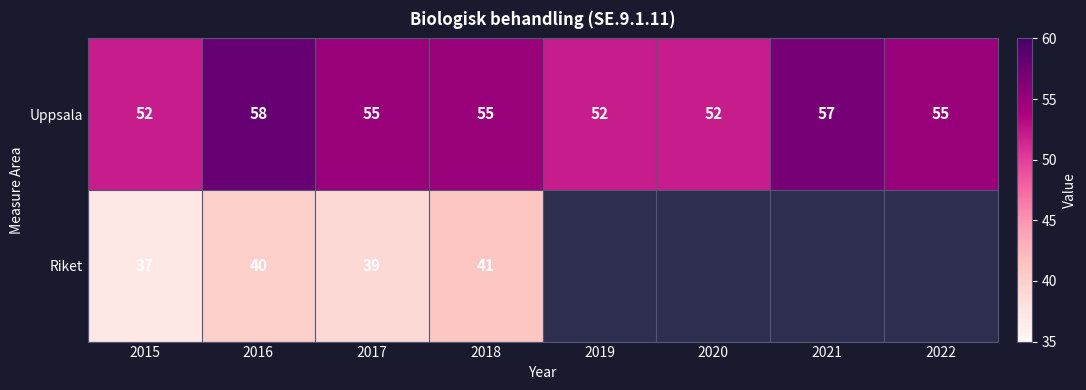

What is the minimum value for Uppsala?

52